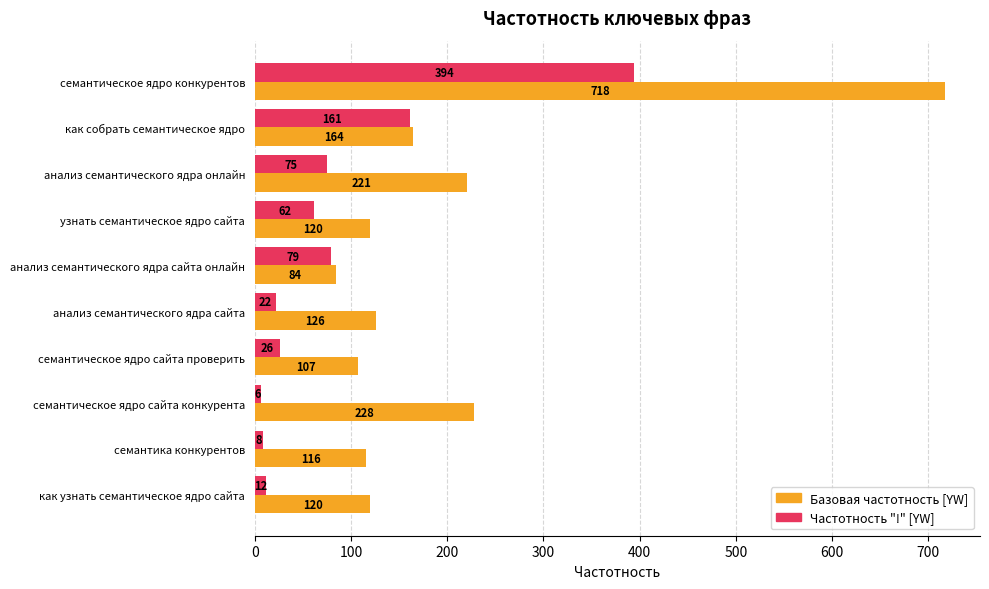

What is the minimum value shown in the chart?

6